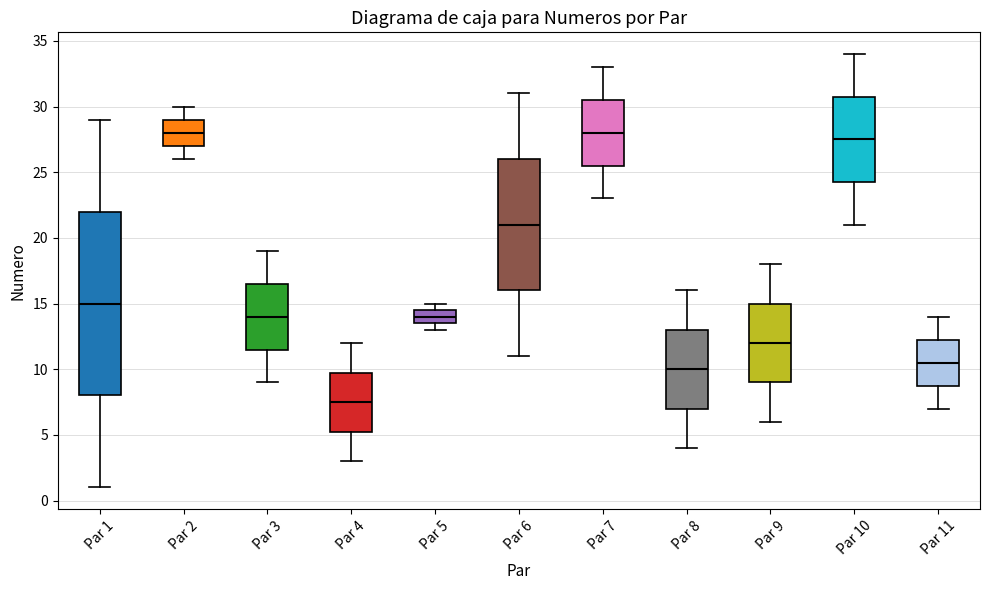

Where does the upper whisker of the box for Par 4 end on the y-axis? The values are not printed on the chart, so give them approximately, as read against the axis.

12.0